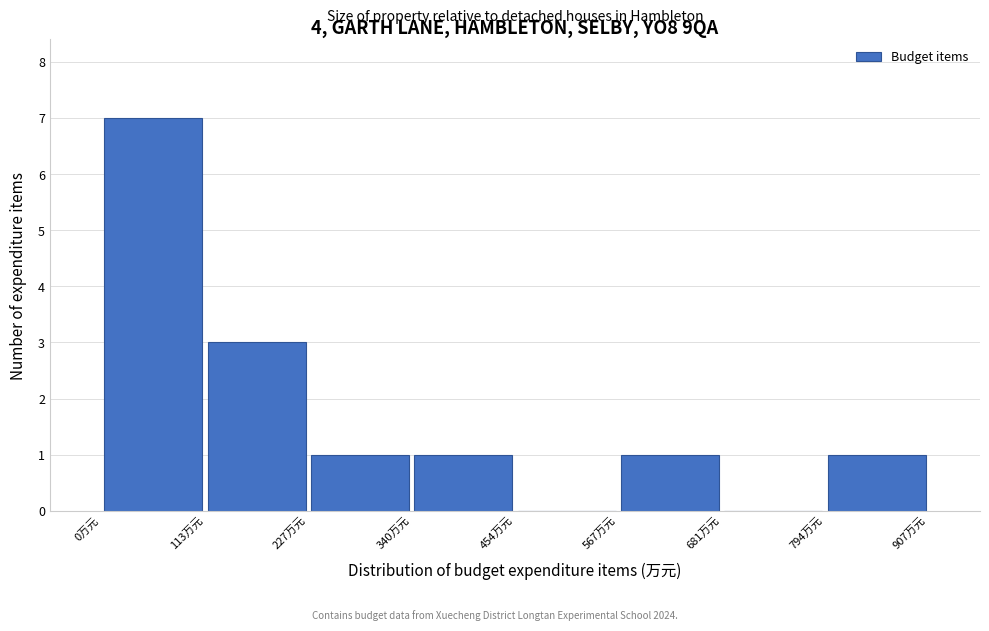

Which range on the x-axis has the tallest bar?

0 to 120